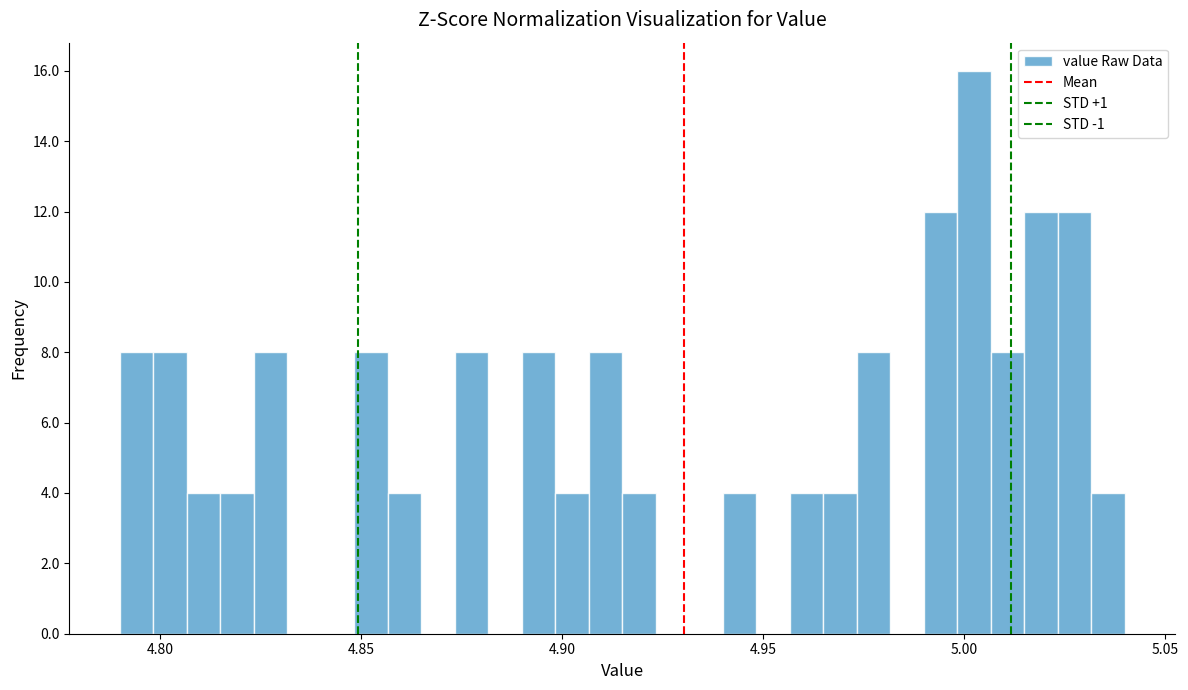

Read against the x-axis, roughly where is the centre of the tallest bar?

5.005